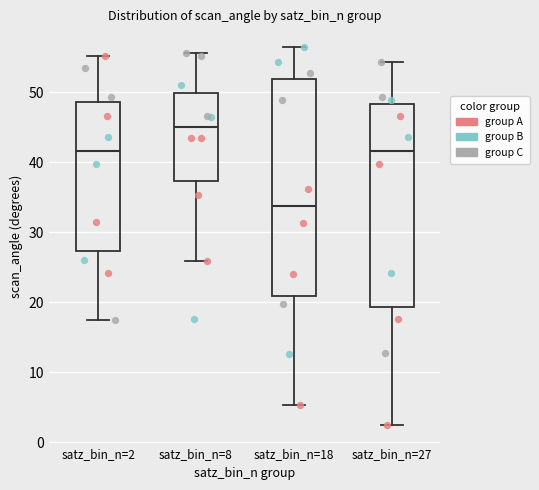

Reading left to right, transcribe this box plot: for each box, give where its median line is, the range the box spans, and where its two whiskers end, as read against the y-axis. The values are not printed on the chart, so give them approximately, as read against the axis.

satz_bin_n=2: median 42, box 27 to 49, whiskers 17 to 55
satz_bin_n=8: median 45, box 37 to 50, whiskers 26 to 56
satz_bin_n=18: median 34, box 21 to 52, whiskers 5 to 56
satz_bin_n=27: median 42, box 19 to 48, whiskers 3 to 54